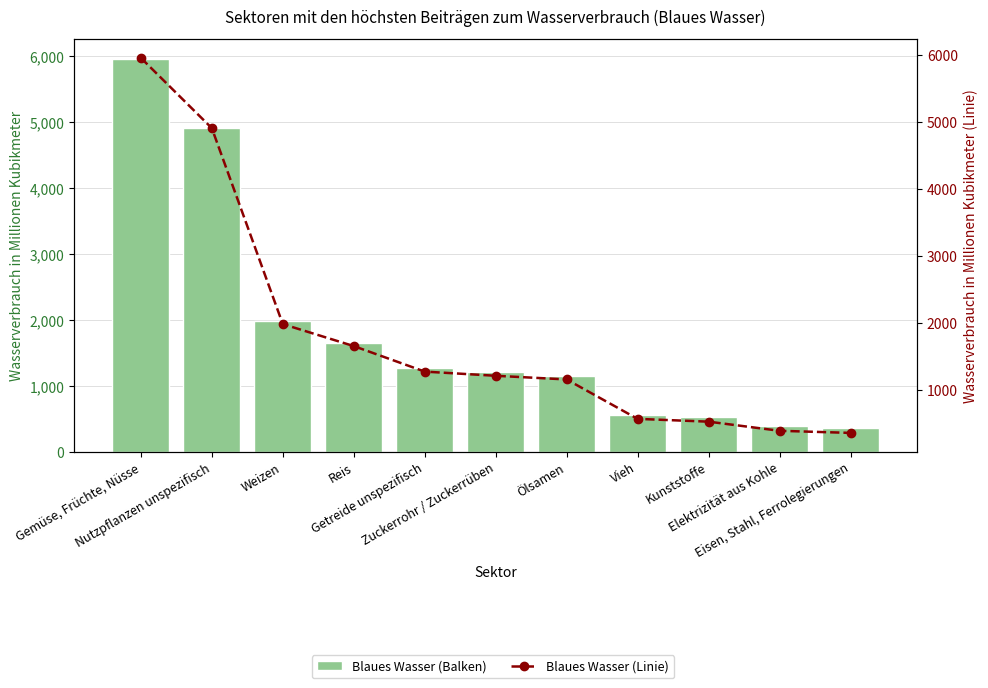

Reading left to right, what are all the values shown in this chart?

Blaues Wasser: 5959.8	4909.3	1979.8	1651.2	1269.5	1207.2	1152.2	563.0	521.1	384.7	353.2
Blaues Wasser (Linie): 5959.8	4909.3	1979.8	1651.2	1269.5	1207.2	1152.2	563.0	521.1	384.7	353.2